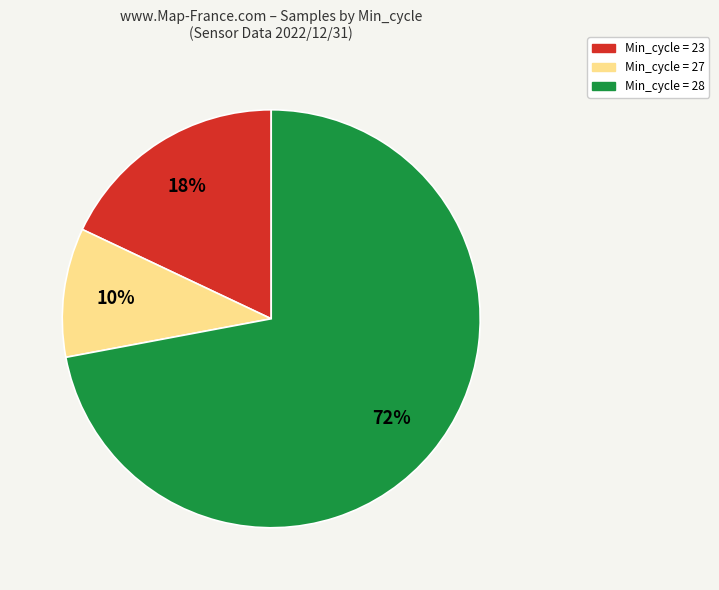

Does any single category account for the majority?

Yes